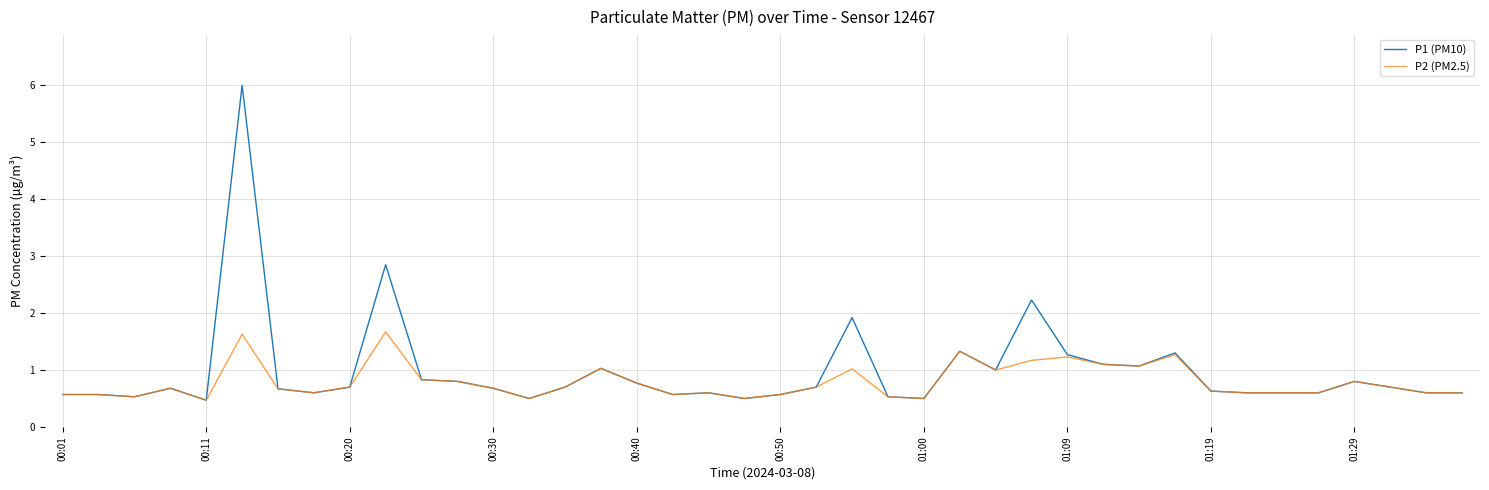

Which series has the widest spread of values?

P1 (PM10)